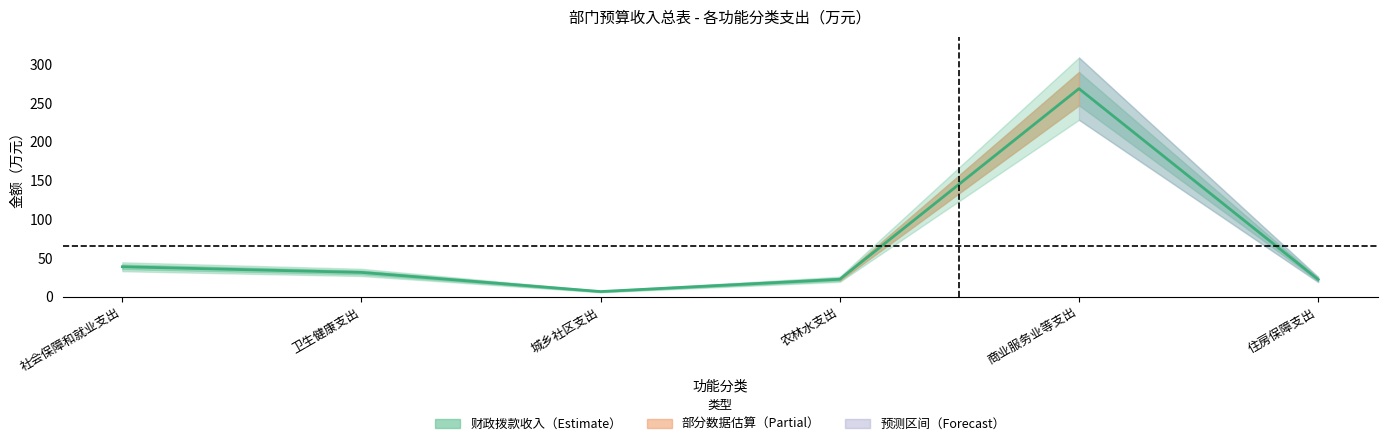

Which label corresponds to the smallest value in the chart?

城乡社区支出